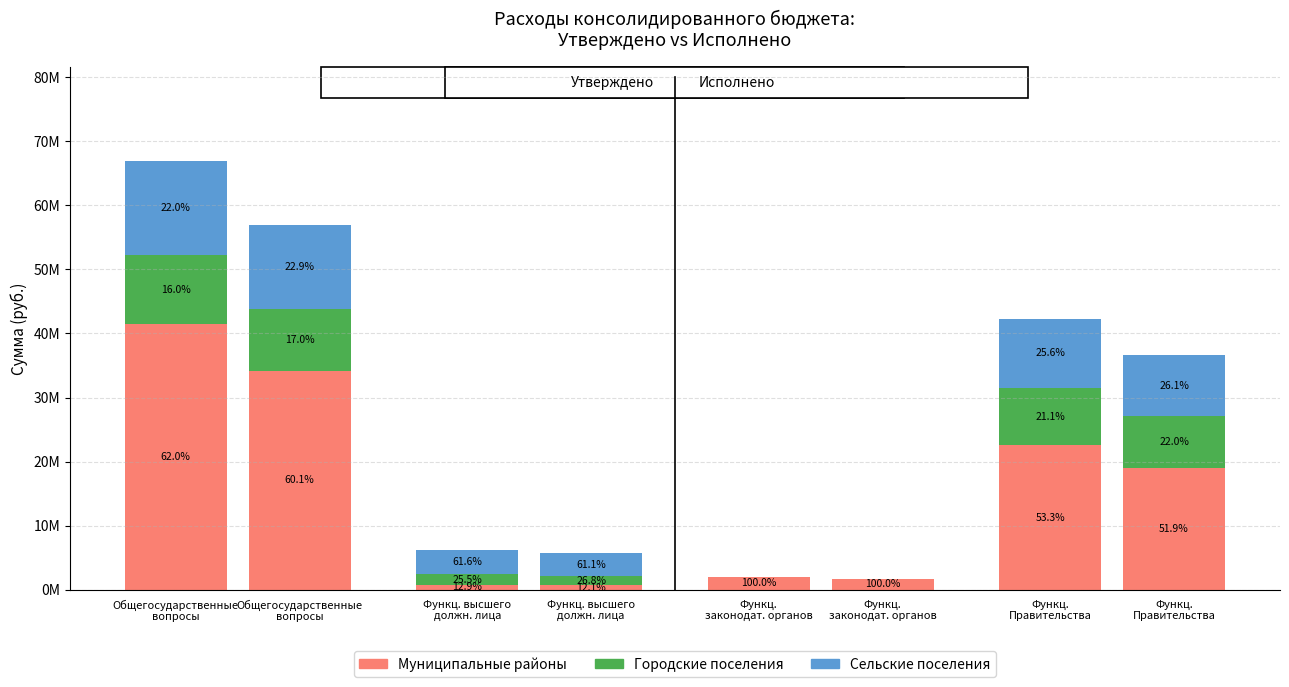

At which label does Сельские поселения reach its minimum?

Функц.
законодат. органов